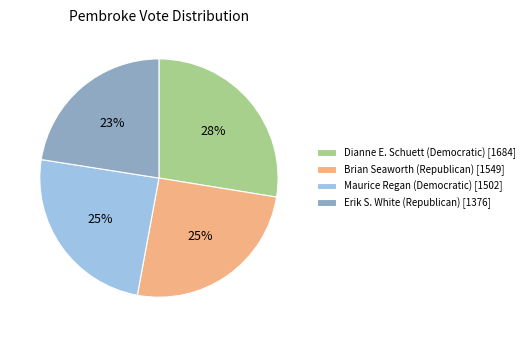

Is the sum of Maurice Regan (Democratic) [1502] and Brian Seaworth (Republican) [1549] greater than half?

No